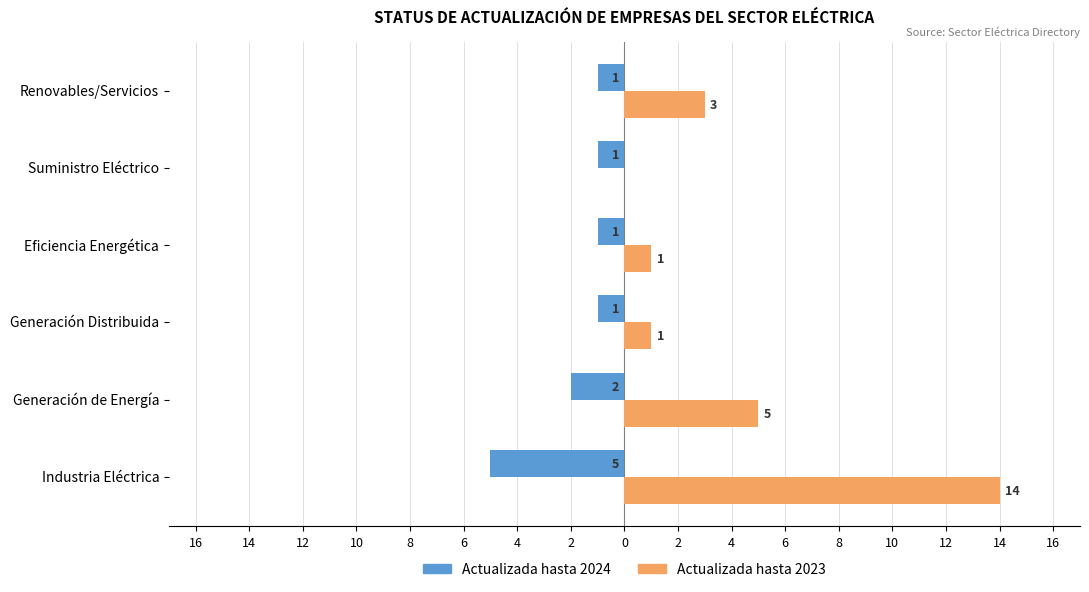

How many Actualizada hasta 2024 values are between -2 and -1?

5